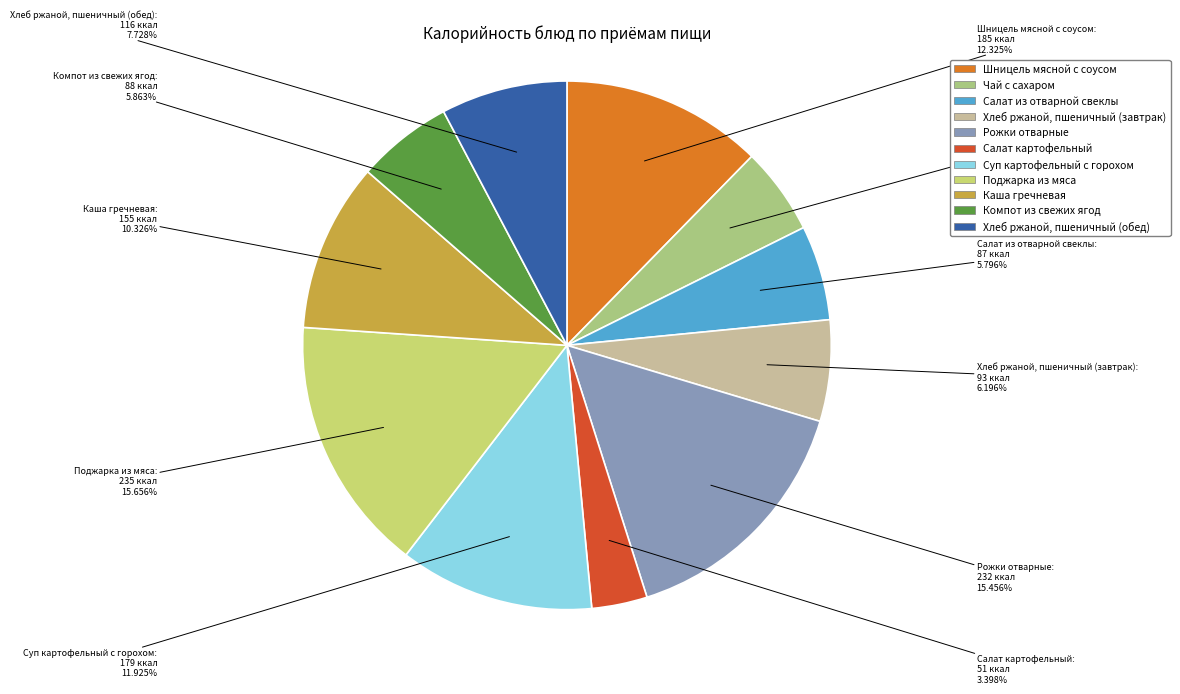

To the nearest percent, what is the difference between the largest and smallest slice percentages?

12%